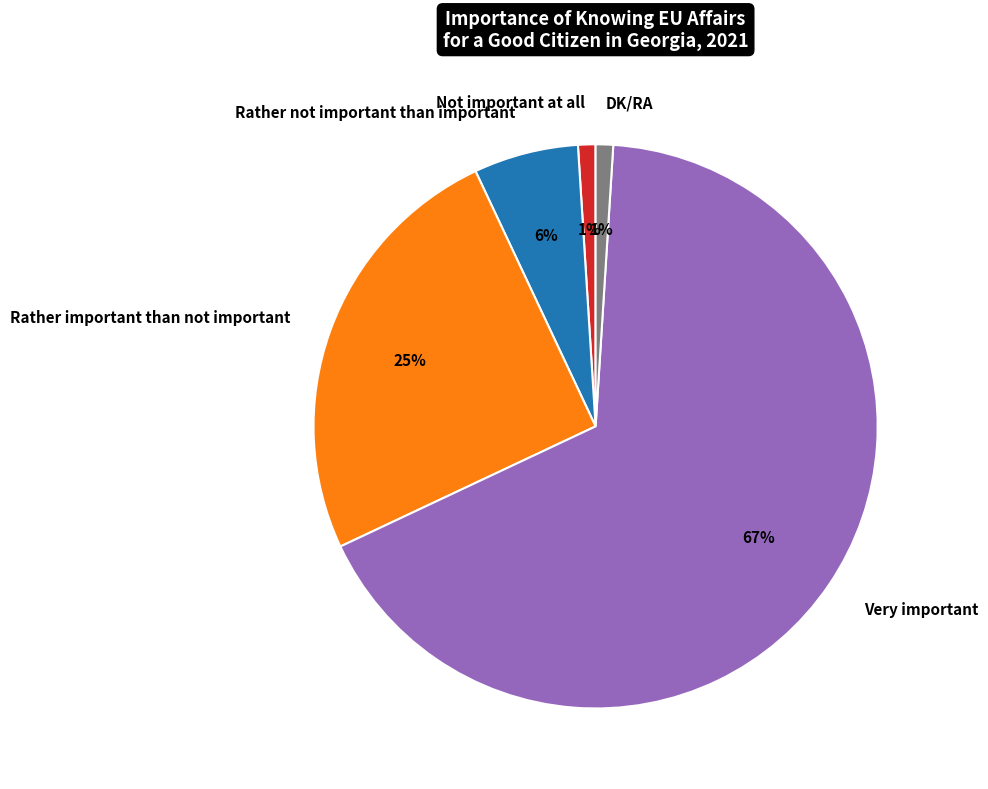

The Rather not important than important slice represents 6% of the pie. True or false?

True